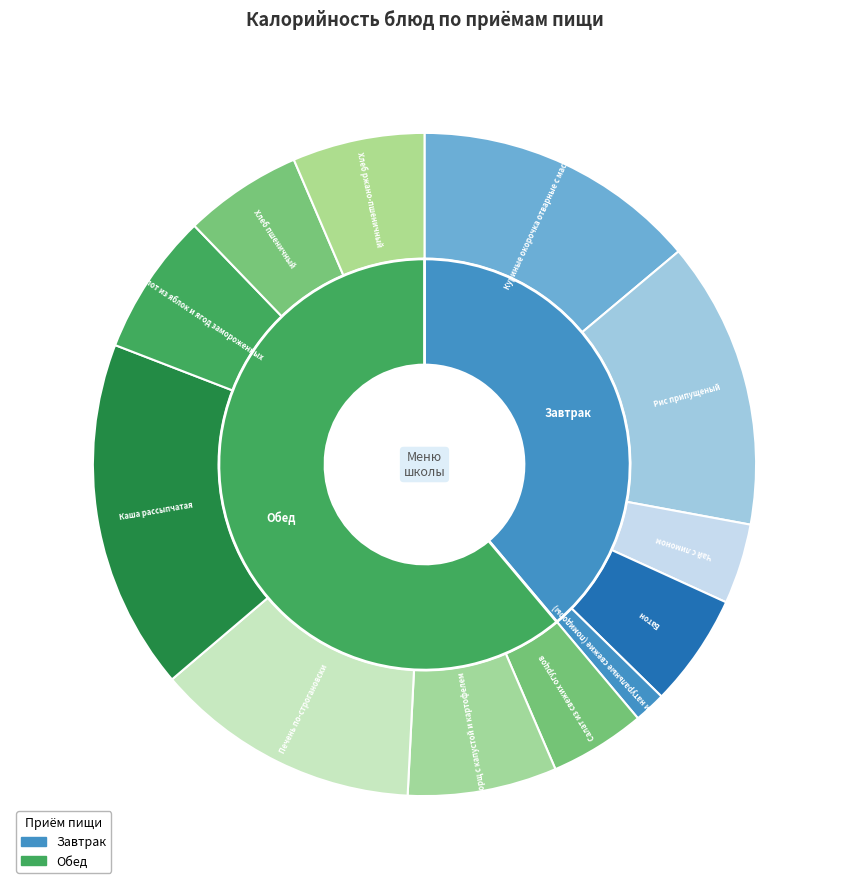

To the nearest percent, what is the average slice percentage?

8%